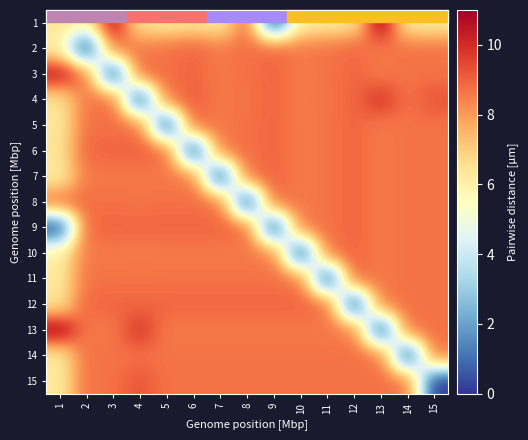

List the series in order of their peak value, highest first.

1, 13, 3, 4, 15, 6, 2, 5, 7, 8, 9, 10, 11, 12, 14